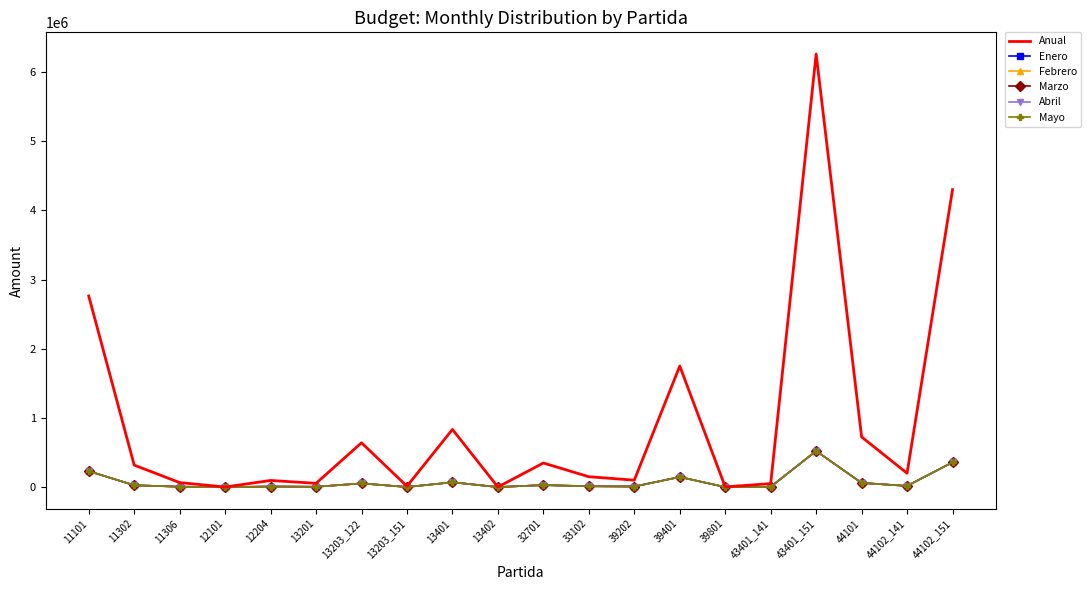

List the labels in order of Enero value, smallest first.

12101, 13402, 39801, 13203_151, 43401_141, 13201, 11306, 12204, 39202, 33102, 44102_141, 11302, 32701, 13203_122, 44101, 13401, 39401, 11101, 44102_151, 43401_151